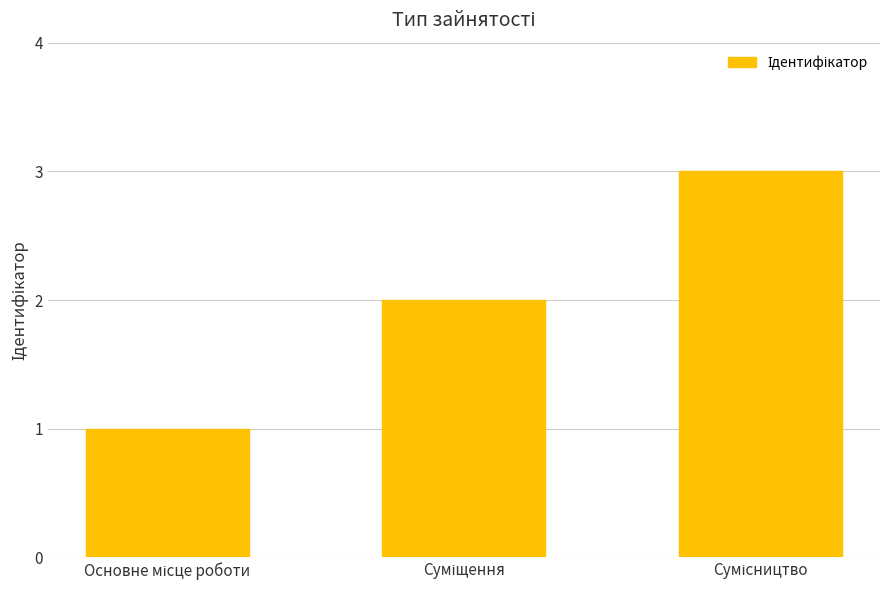

What is the maximum value shown in the chart?

3